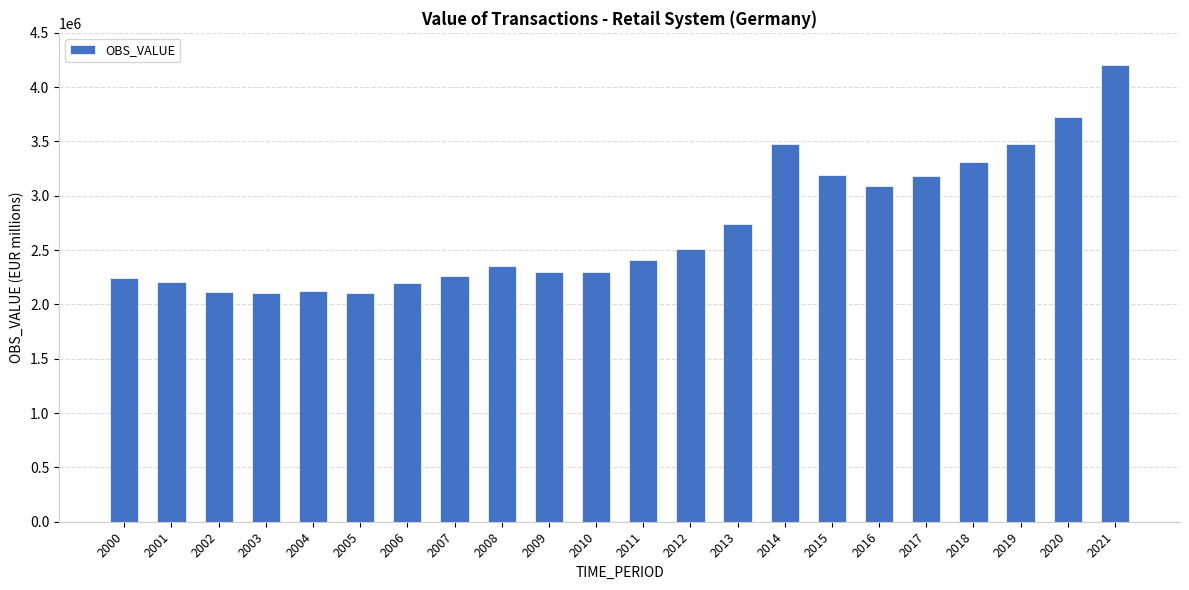

What is the sum of the values at 2014 and 2001?

5681234.4